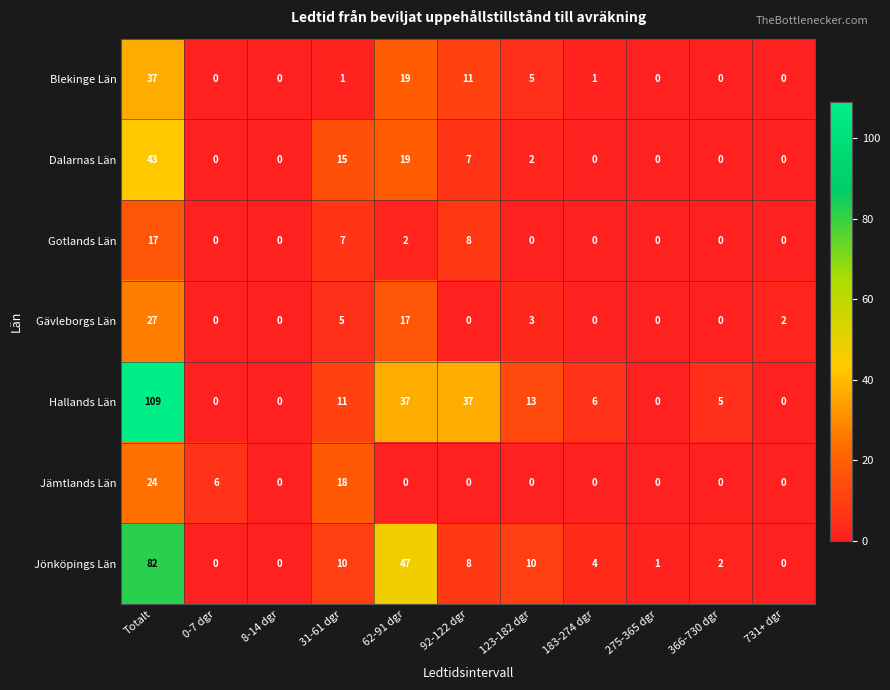

What is the sum of the Gävleborgs Län values at 123-182 dgr and 275-365 dgr?

3